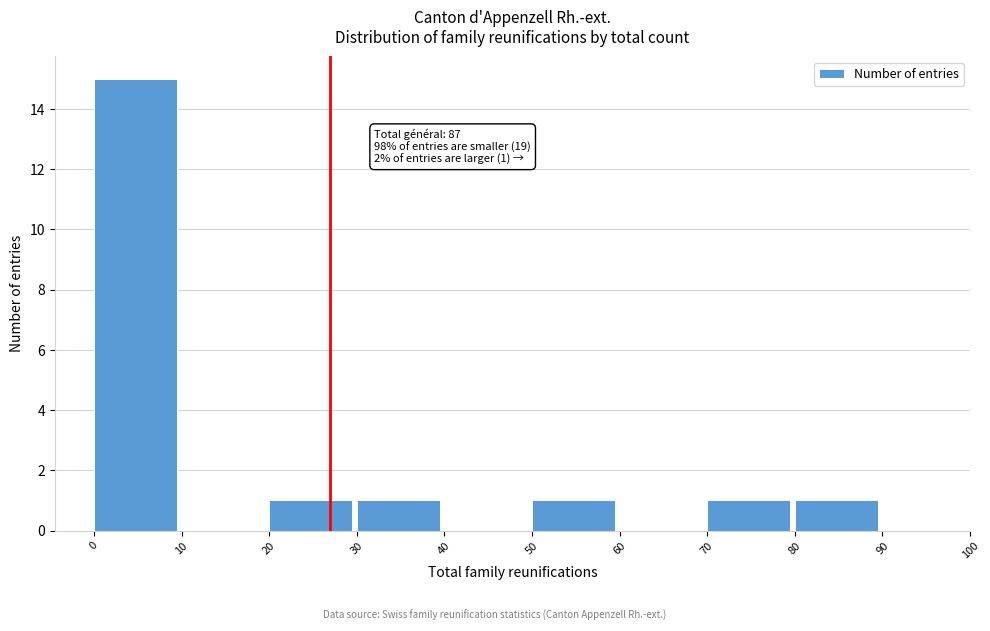

Which range on the x-axis has the tallest bar?

0 to 10